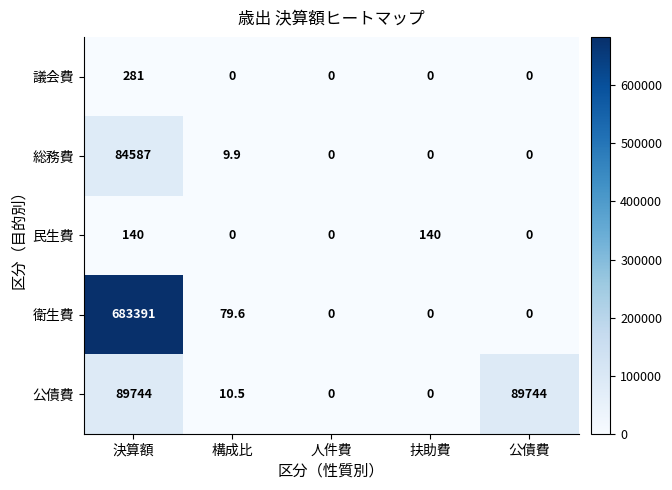

Reading left to right, list all the values displayed in this chart.

議会費: 281.0	0.0	0.0	0.0	0.0
総務費: 84587.0	9.9	0.0	0.0	0.0
民生費: 140.0	0.0	0.0	140.0	0.0
衛生費: 683391.0	79.6	0.0	0.0	0.0
公債費: 89744.0	10.5	0.0	0.0	89744.0